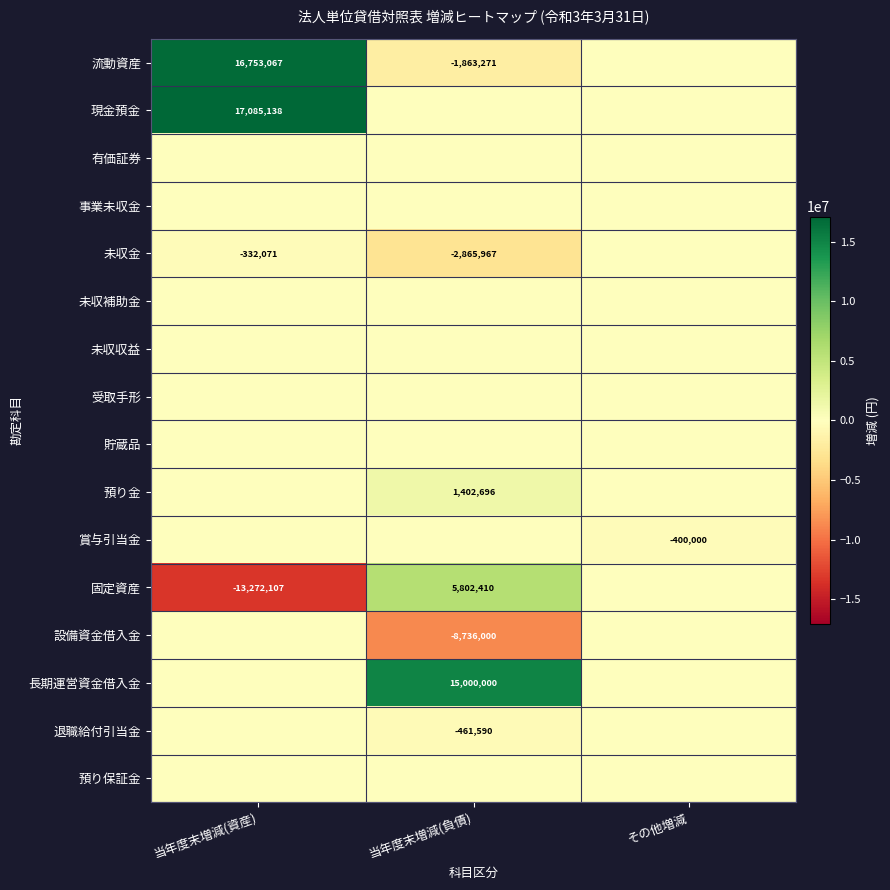

The 現金預金 series shows 17085138 at 当年度末増減(資産). True or false?

True